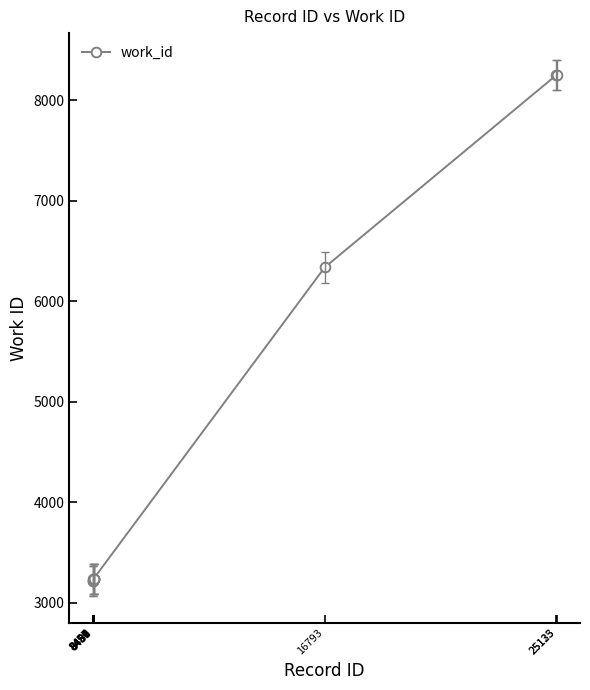

What is the value of the 7th point from the left?

3239